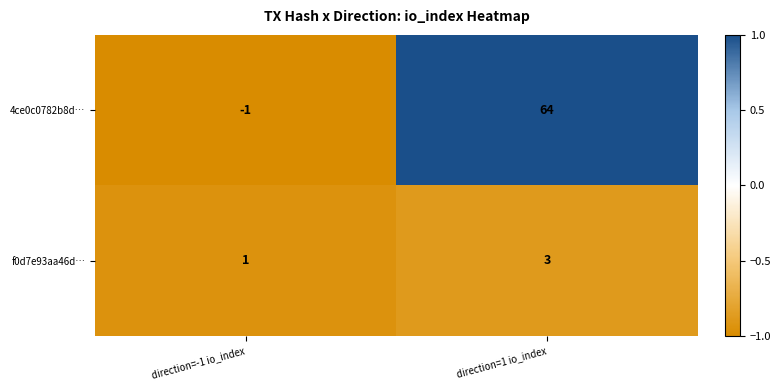

At which category is the sum across all series the highest?

direction=1 io_index